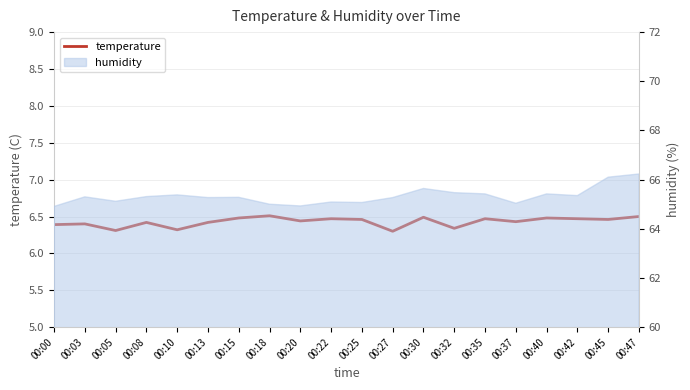

What is the ratio of the value at 00:22 to the value at 00:47?

1.0